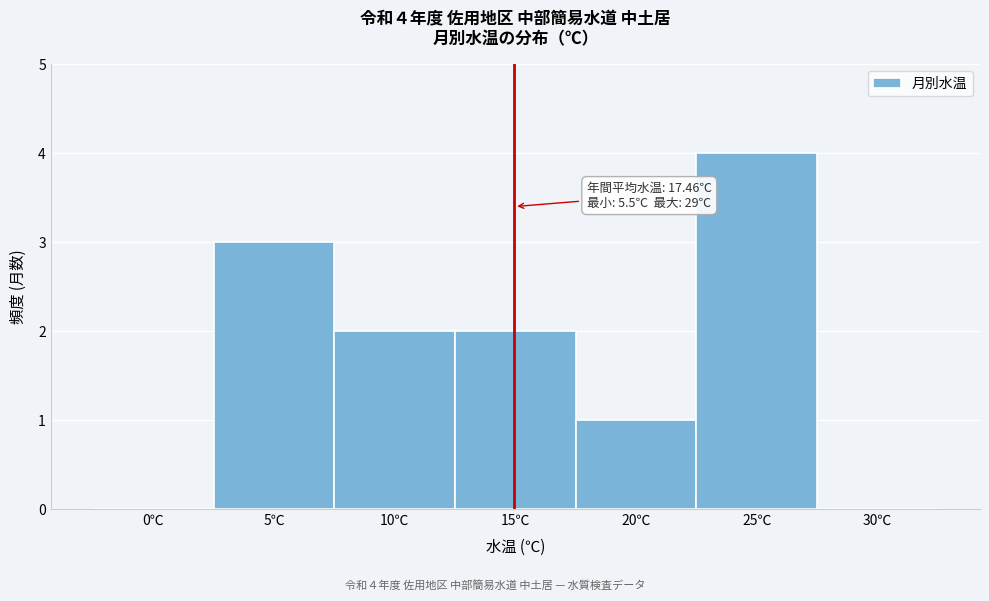

Reading left to right, what are all the values shown in this chart?

0℃=0	5℃=3	10℃=2	15℃=2	20℃=1	25℃=4	30℃=0